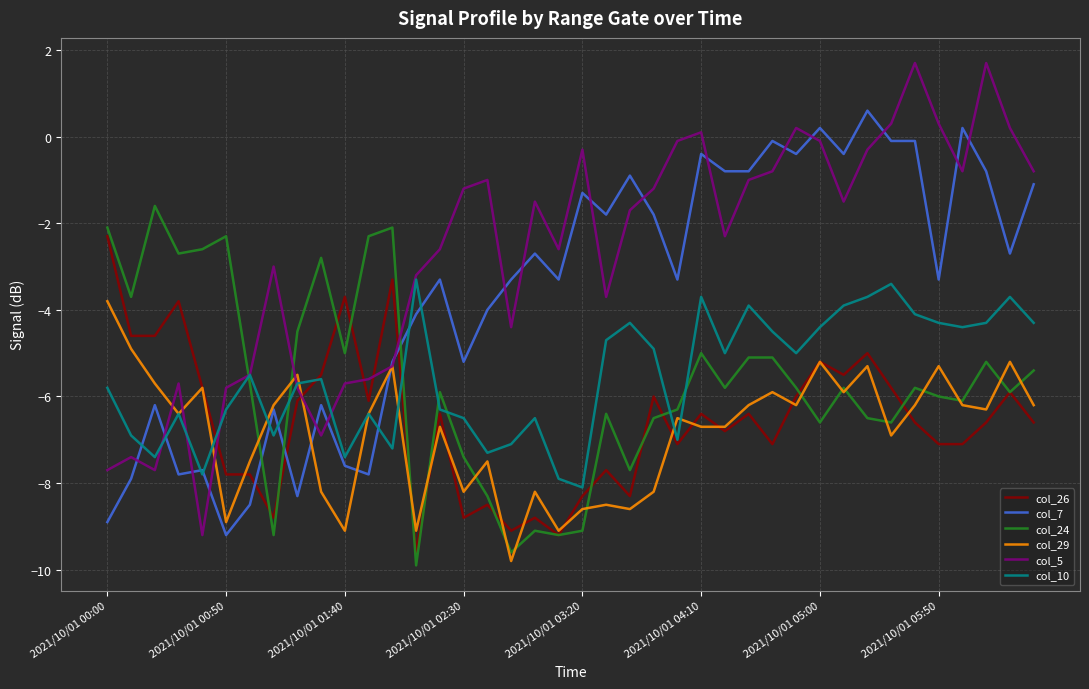

What is the difference between the maximum and minimum values in the col_10 series?

4.8